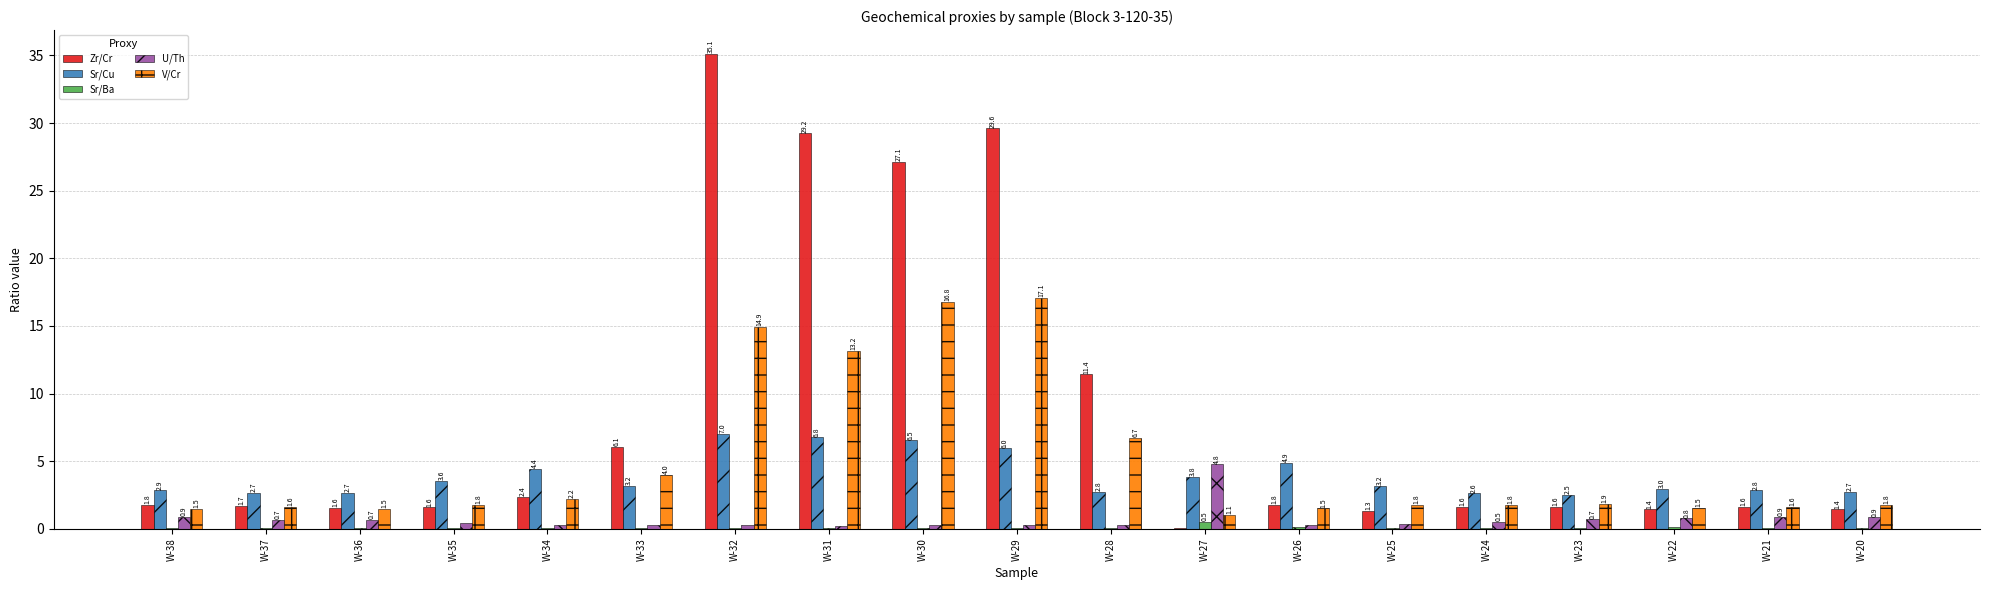

At which label does V/Cr reach its peak?

W-29